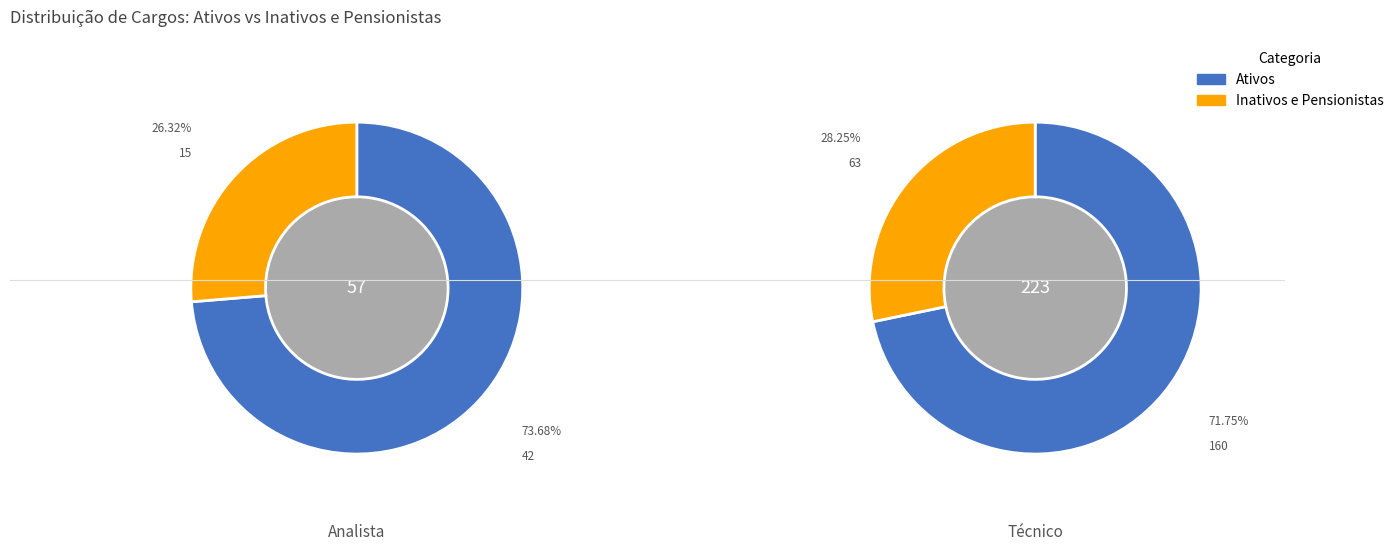

Rank the categories by Analista value from highest to lowest.

Ativos, Inativos e Pensionistas